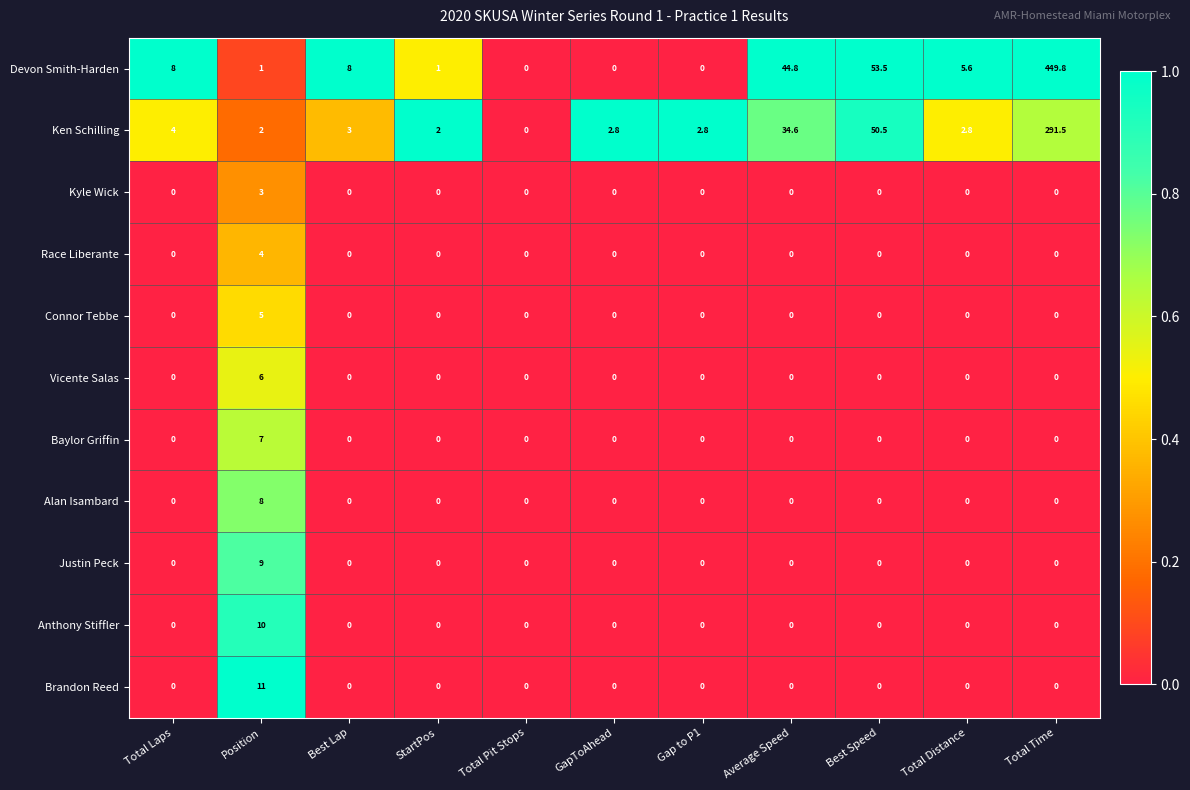

At which category is the sum across all series the highest?

Total Time